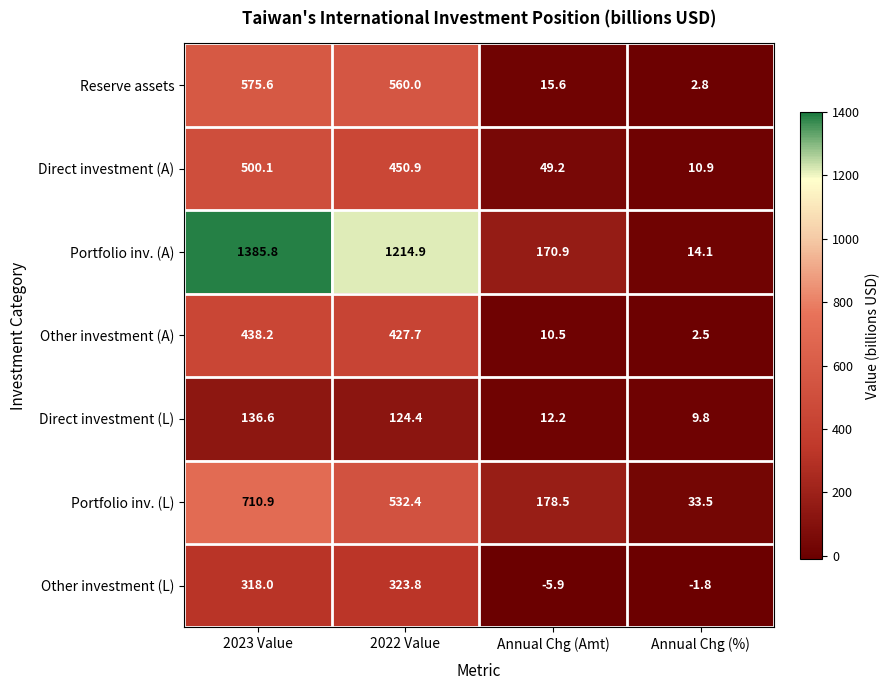

What is the difference between the Other investment (A) values at 2023 Value and 2022 Value?

10.5